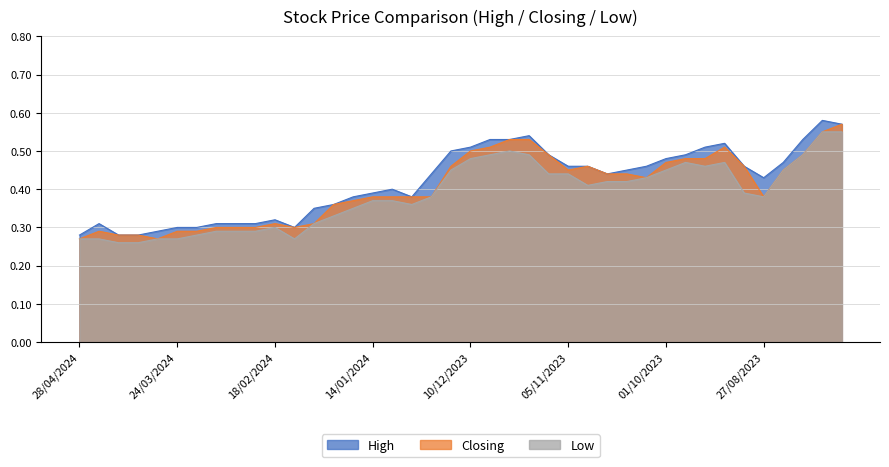

Reading right to left, transcribe all the data shown in this chart.

High: 30/07/2023=0.6	06/08/2023=0.6	13/08/2023=0.5	20/08/2023=0.5	27/08/2023=0.4	03/09/2023=0.5	10/09/2023=0.5	17/09/2023=0.5	24/09/2023=0.5	01/10/2023=0.5	08/10/2023=0.5	15/10/2023=0.5	22/10/2023=0.4	29/10/2023=0.5	05/11/2023=0.5	12/11/2023=0.5	19/11/2023=0.5	26/11/2023=0.5	03/12/2023=0.5	10/12/2023=0.5	17/12/2023=0.5	24/12/2023=0.4	31/12/2023=0.4	07/01/2024=0.4	14/01/2024=0.4	21/01/2024=0.4	28/01/2024=0.4	04/02/2024=0.3	11/02/2024=0.3	18/02/2024=0.3	25/02/2024=0.3	03/03/2024=0.3	10/03/2024=0.3	17/03/2024=0.3	24/03/2024=0.3	31/03/2024=0.3	07/04/2024=0.3	14/04/2024=0.3	21/04/2024=0.3	28/04/2024=0.3
Closing: 30/07/2023=0.6	06/08/2023=0.6	13/08/2023=0.5	20/08/2023=0.5	27/08/2023=0.4	03/09/2023=0.5	10/09/2023=0.5	17/09/2023=0.5	24/09/2023=0.5	01/10/2023=0.5	08/10/2023=0.4	15/10/2023=0.4	22/10/2023=0.4	29/10/2023=0.5	05/11/2023=0.5	12/11/2023=0.5	19/11/2023=0.5	26/11/2023=0.5	03/12/2023=0.5	10/12/2023=0.5	17/12/2023=0.5	24/12/2023=0.4	31/12/2023=0.4	07/01/2024=0.4	14/01/2024=0.4	21/01/2024=0.4	28/01/2024=0.4	04/02/2024=0.3	11/02/2024=0.3	18/02/2024=0.3	25/02/2024=0.3	03/03/2024=0.3	10/03/2024=0.3	17/03/2024=0.3	24/03/2024=0.3	31/03/2024=0.3	07/04/2024=0.3	14/04/2024=0.3	21/04/2024=0.3	28/04/2024=0.3
Low: 30/07/2023=0.6	06/08/2023=0.6	13/08/2023=0.5	20/08/2023=0.5	27/08/2023=0.4	03/09/2023=0.4	10/09/2023=0.5	17/09/2023=0.5	24/09/2023=0.5	01/10/2023=0.5	08/10/2023=0.4	15/10/2023=0.4	22/10/2023=0.4	29/10/2023=0.4	05/11/2023=0.4	12/11/2023=0.4	19/11/2023=0.5	26/11/2023=0.5	03/12/2023=0.5	10/12/2023=0.5	17/12/2023=0.5	24/12/2023=0.4	31/12/2023=0.4	07/01/2024=0.4	14/01/2024=0.4	21/01/2024=0.3	28/01/2024=0.3	04/02/2024=0.3	11/02/2024=0.3	18/02/2024=0.3	25/02/2024=0.3	03/03/2024=0.3	10/03/2024=0.3	17/03/2024=0.3	24/03/2024=0.3	31/03/2024=0.3	07/04/2024=0.3	14/04/2024=0.3	21/04/2024=0.3	28/04/2024=0.3